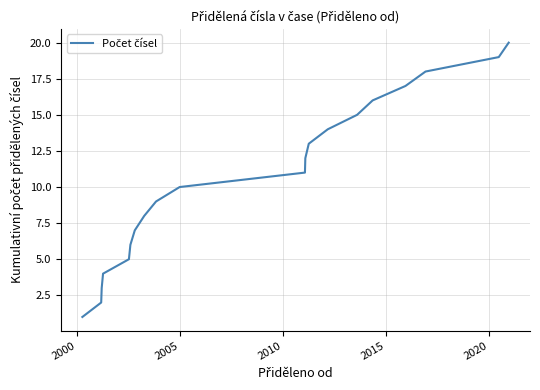

Reading left to right, transcribe all the data shown in this chart.

1	2	3	4	5	6	7	8	9	10	11	12	13	14	15	16	17	18	19	20